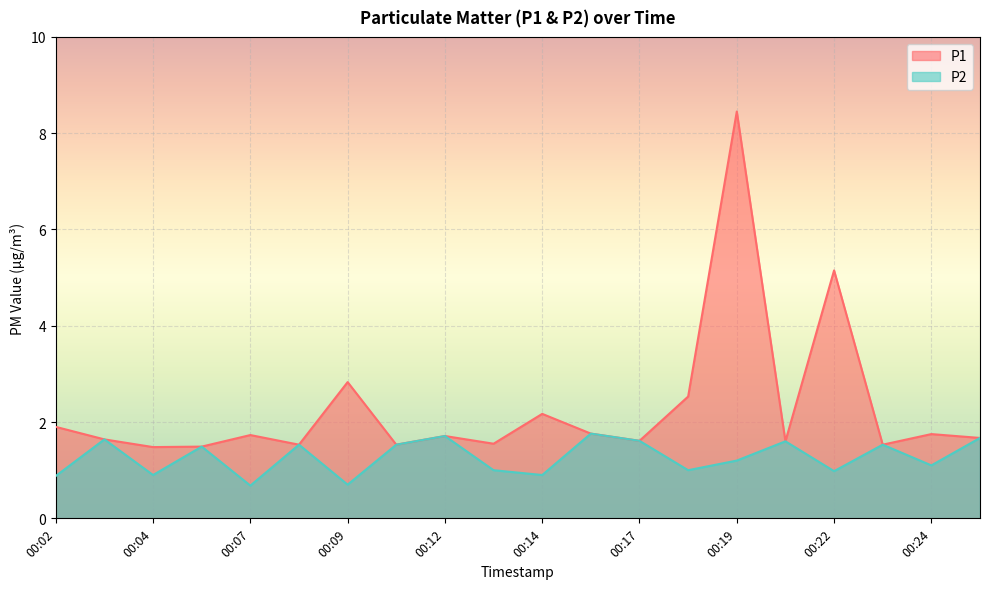

What is the smallest value displayed?

0.7